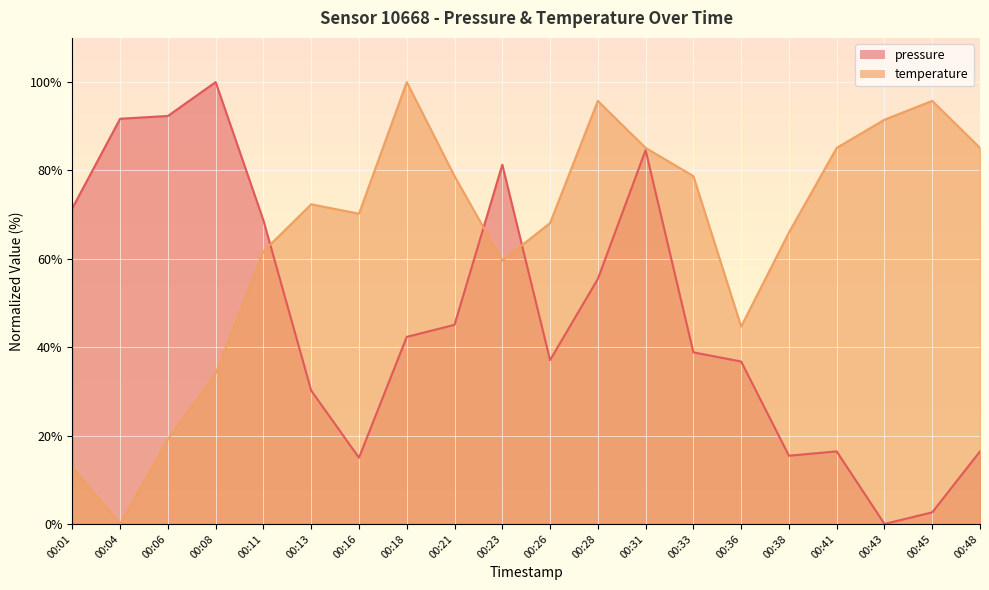

Count the number of data series in this chart.

2